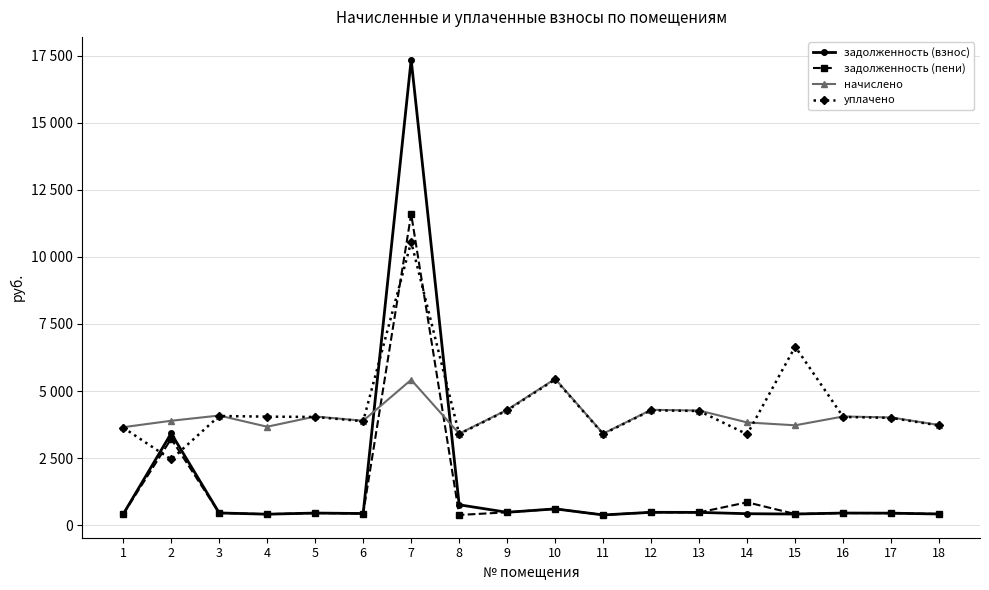

What is the approximate value of задолженность (пени) at 3?

454.0